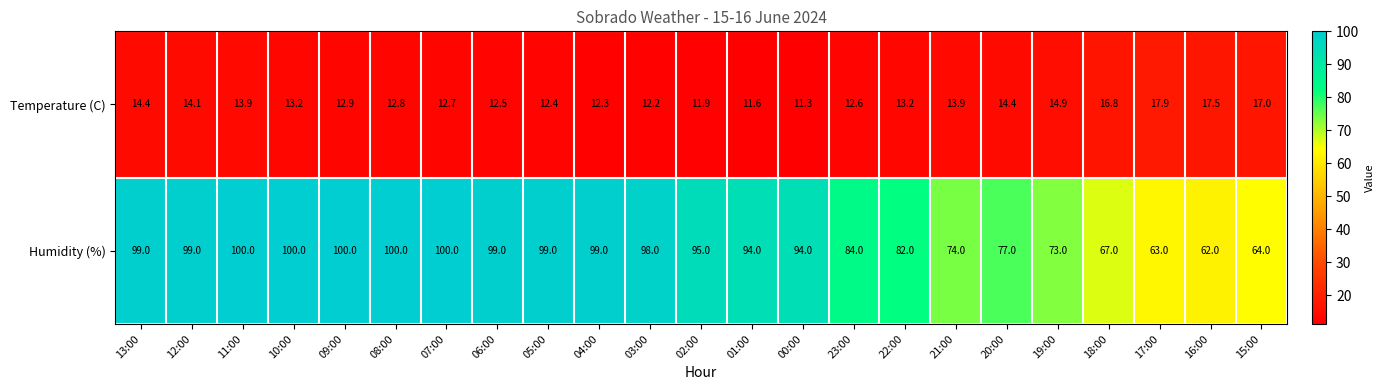

How many series are shown in this chart?

2